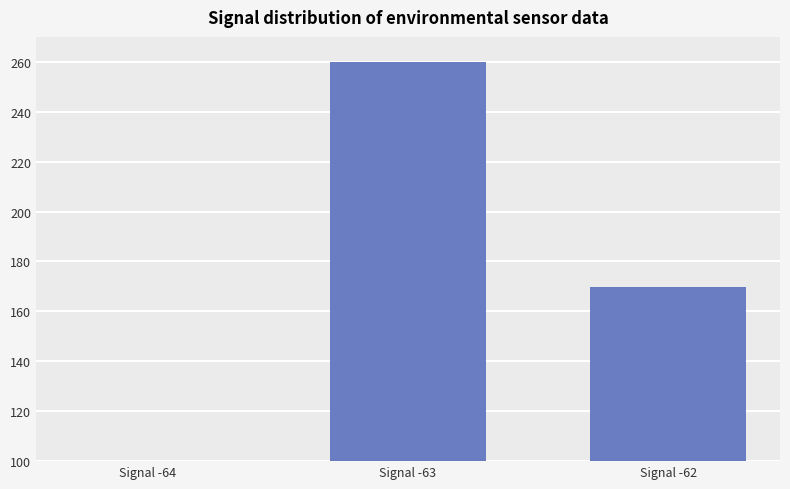

Approximately how many times larger is the value at Signal -64 compared to Signal -63?

0.4